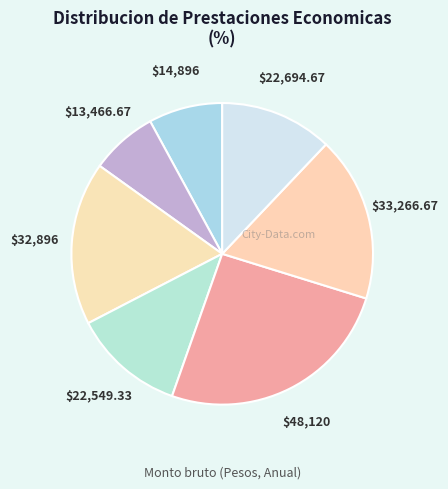

Does any single category account for the majority?

No